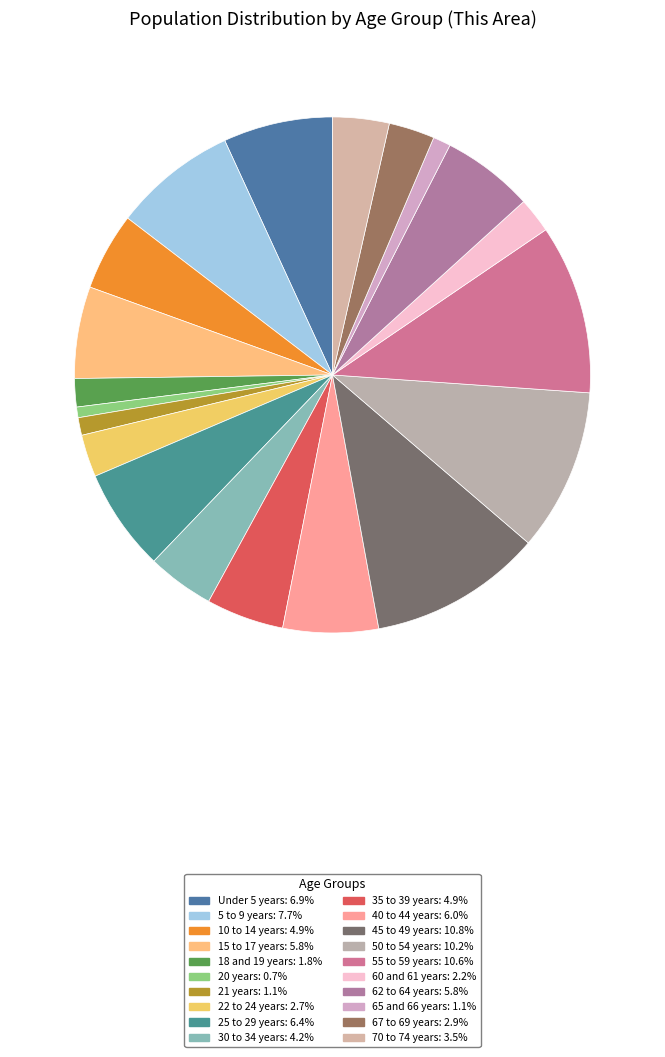

How many slices are in this pie chart?

20